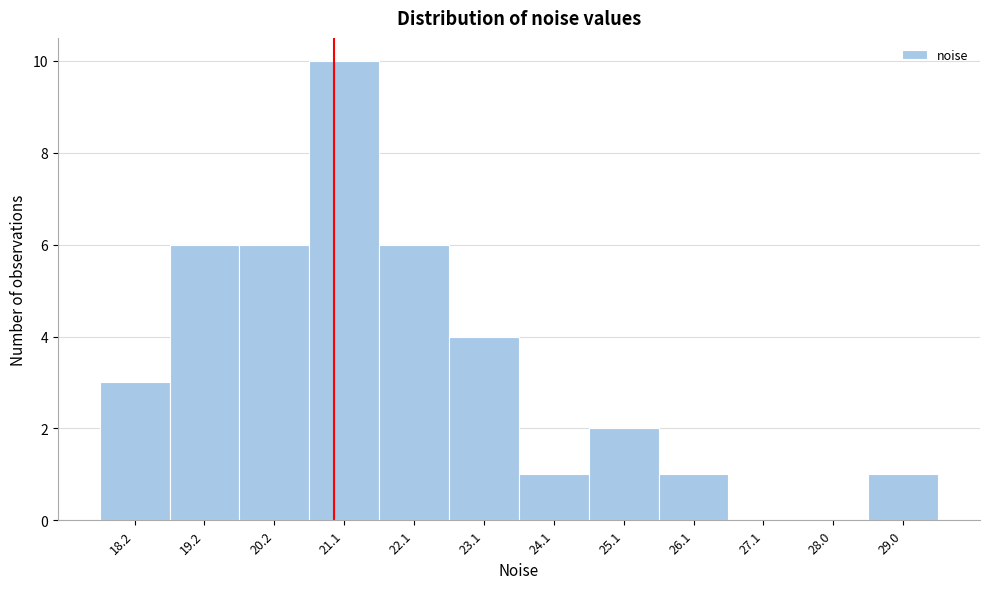

Reading right to left, what are all the values shown in this chart?

29.0=1	28.0=0	27.1=0	26.1=1	25.1=2	24.1=1	23.1=4	22.1=6	21.1=10	20.2=6	19.2=6	18.2=3